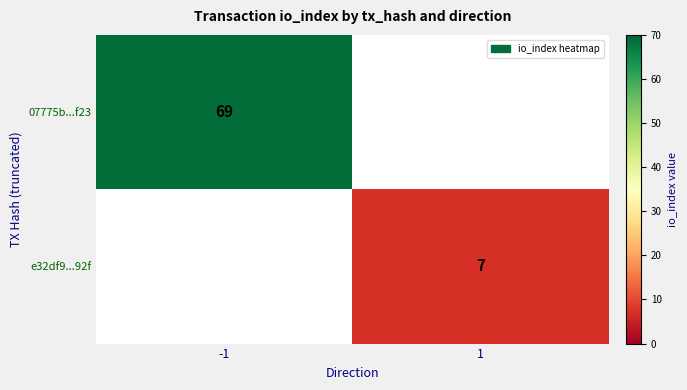

The e32df9...92f series shows 13 at 1. True or false?

False